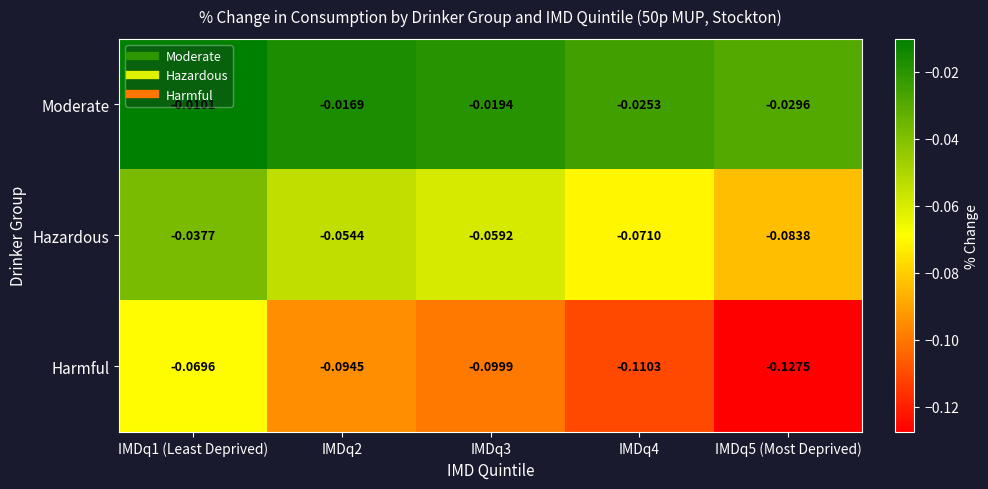

Rank the series at IMDq4 from lowest to highest value.

Harmful, Hazardous, Moderate